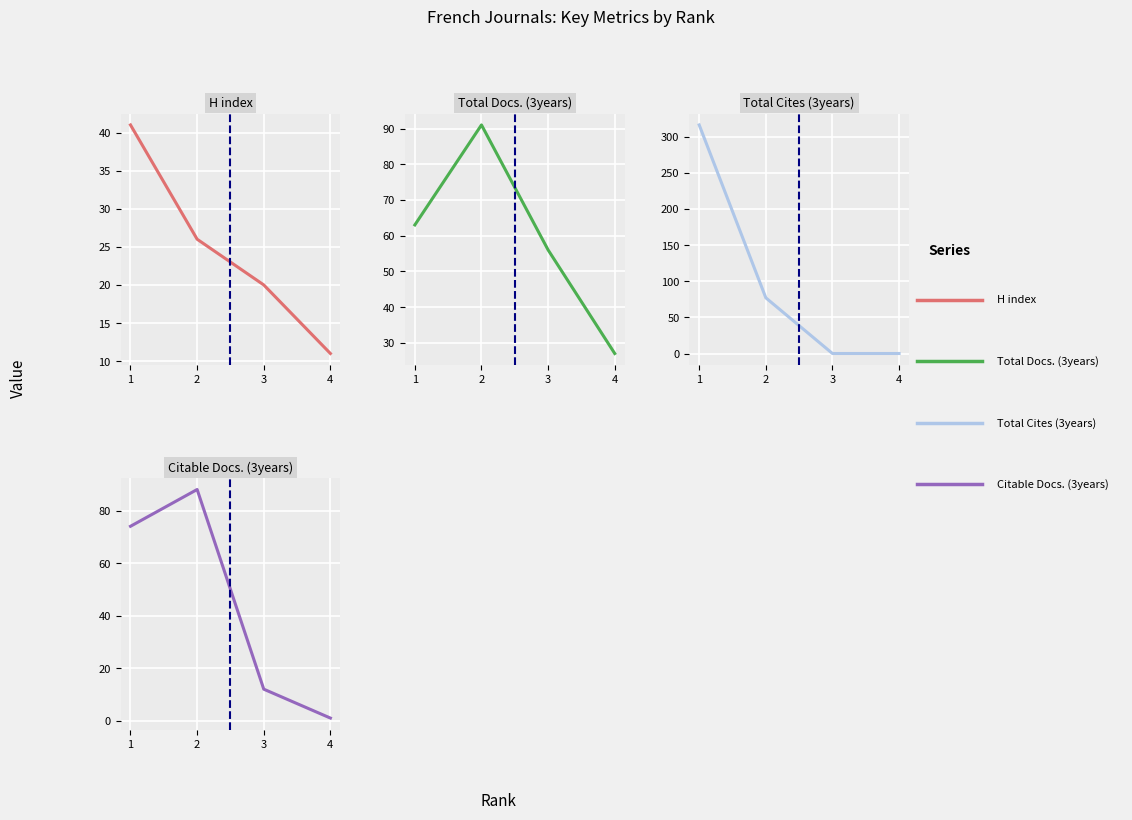

Reading left to right, extract all data points from this chart.

H index: 1=41	2=26	3=20	4=11
Total Docs. (3years): 1=63	2=91	3=56	4=27
Total Cites (3years): 1=316	2=77	3=0	4=0
Citable Docs. (3years): 1=74	2=88	3=12	4=1